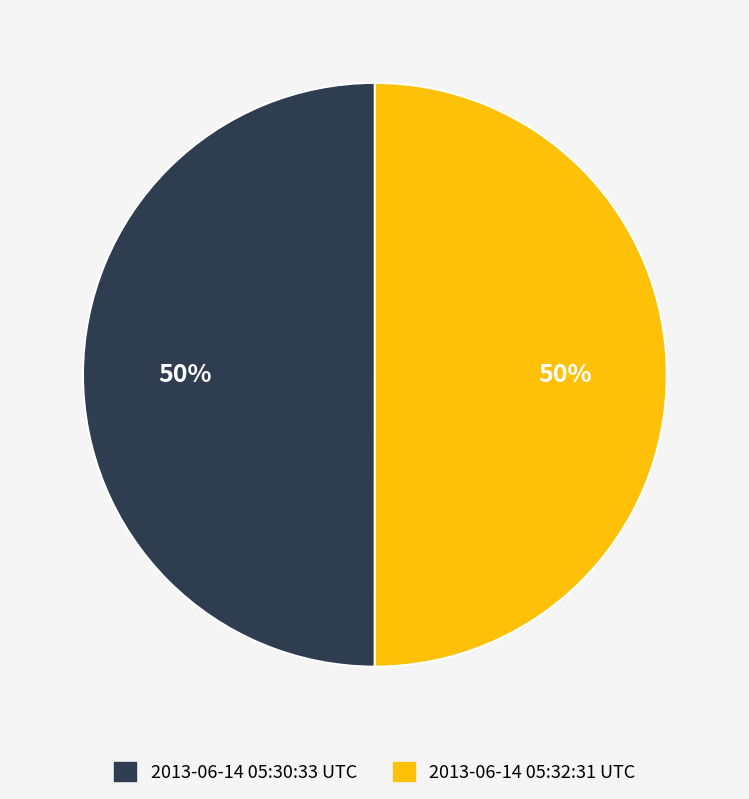

Count the number of slices in the pie.

2